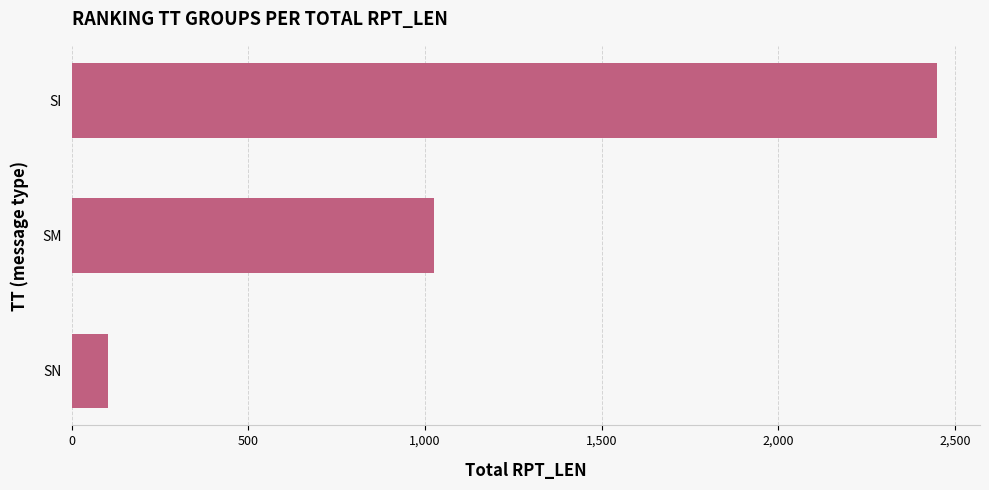

At which label is the value closest to 1275?

SM